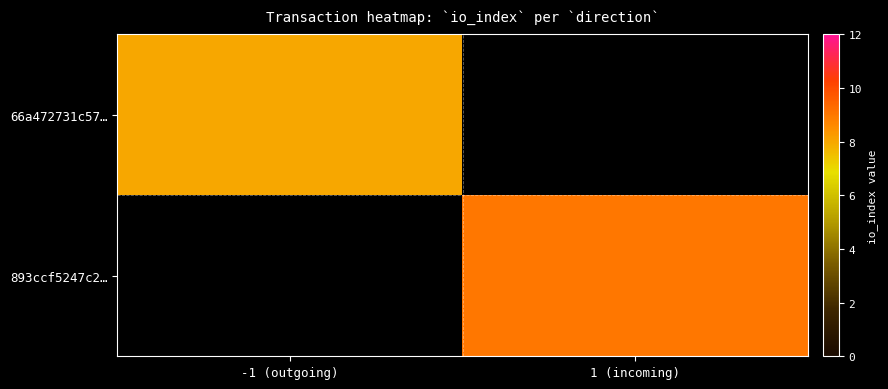

At which category does the chart reach its minimum across all series?

-1 (outgoing)